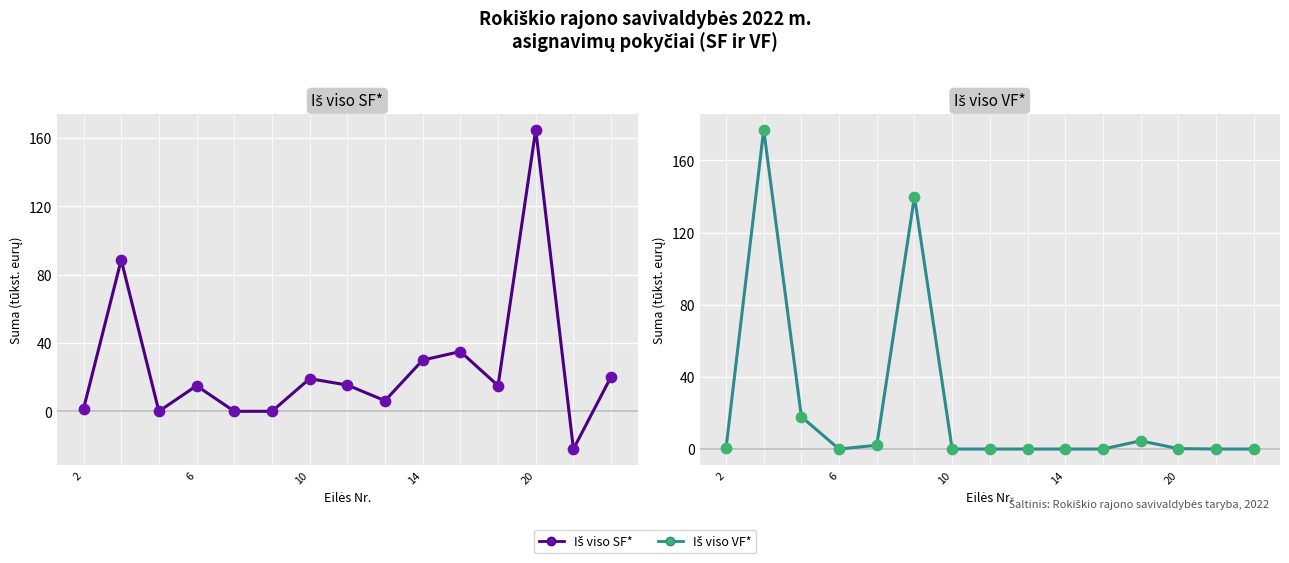

At how many categories does at least one series exceed 35?

3